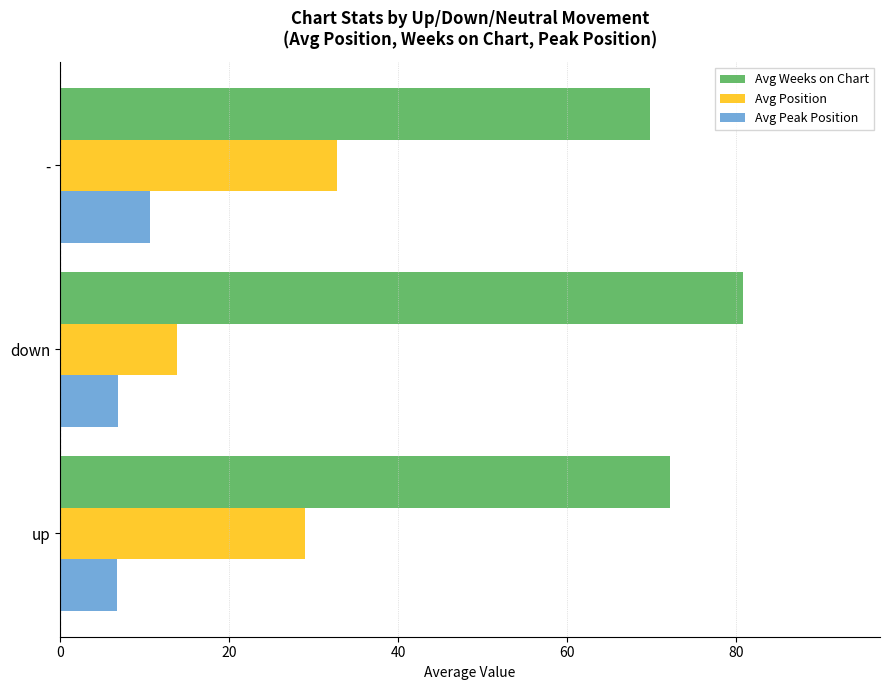

Which category has the highest value across all series?

down